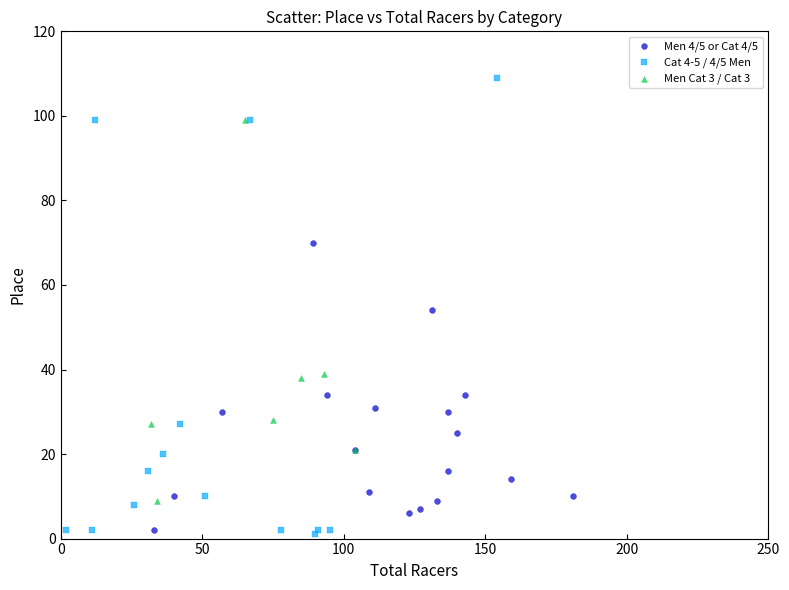

Which series has the widest spread of Y values?

Cat 4-5 / 4/5 Men